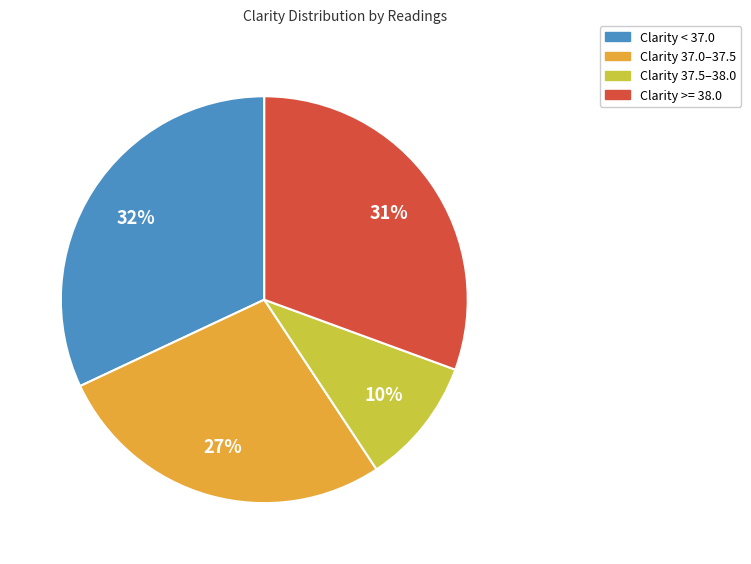

To the nearest percent, what is the difference between the largest and smallest slice percentages?

22%